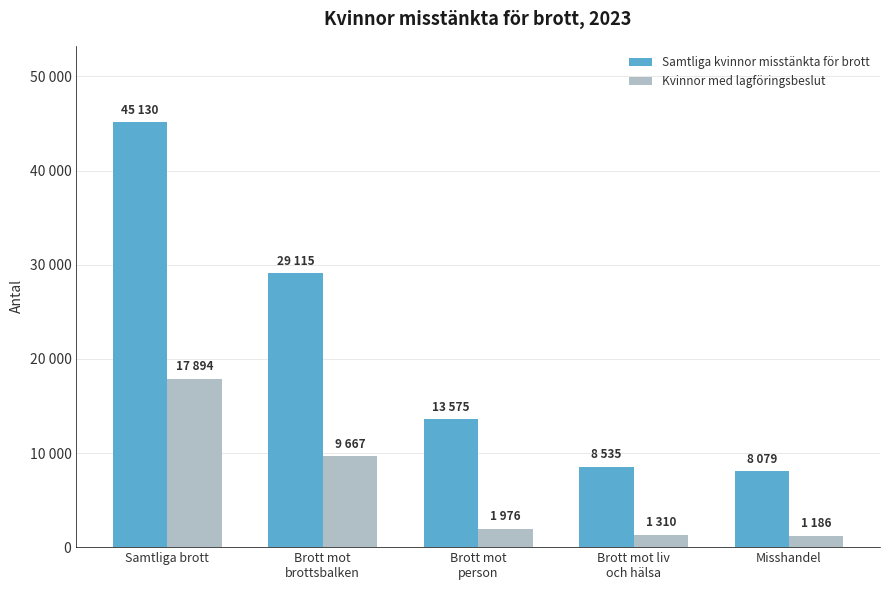

Reading right to left, list all the values displayed in this chart.

Samtliga kvinnor misstänkta för brott: 8079	8535	13575	29115	45130
Kvinnor med lagföringsbeslut: 1186	1310	1976	9667	17894